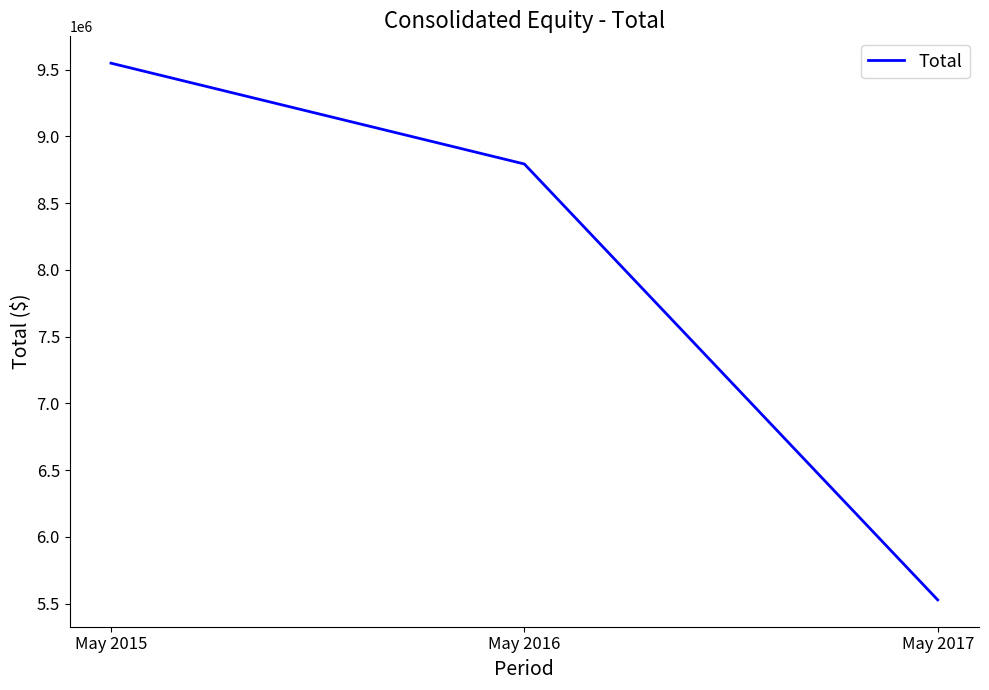

Which has a higher value, May 2017 or May 2015?

May 2015